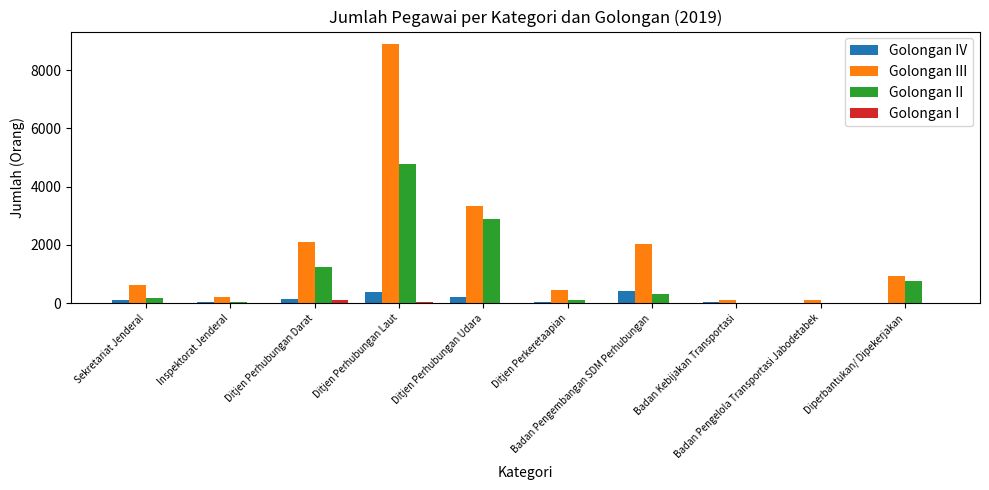

What is the maximum value for Golongan III?

8883